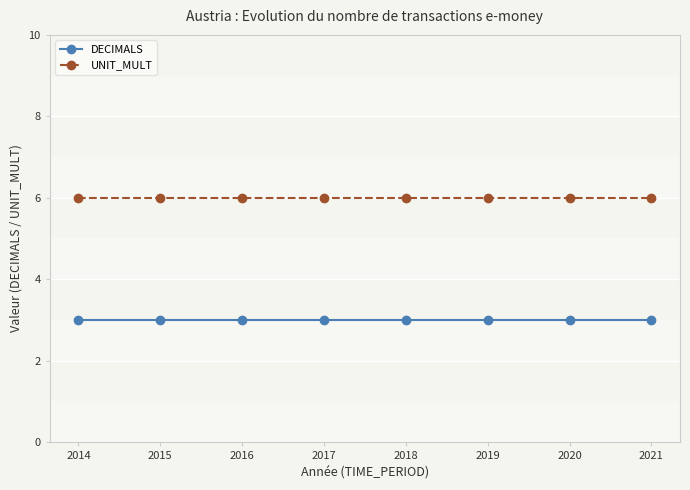

What is the spread (max minus min) of values at 2019?

3